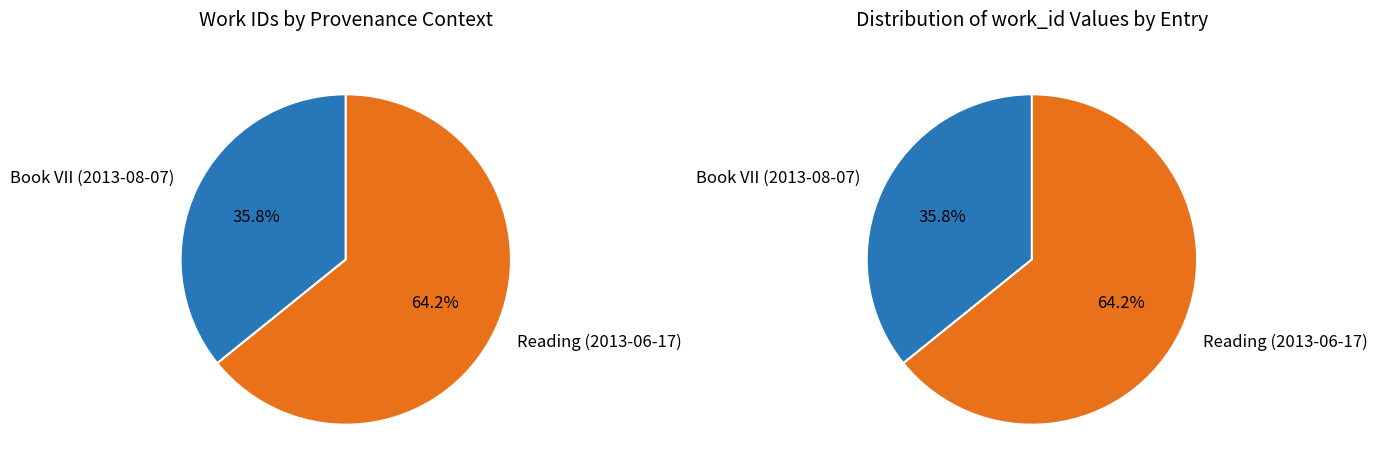

What is the majority slice?

Reading (2013-06-17)